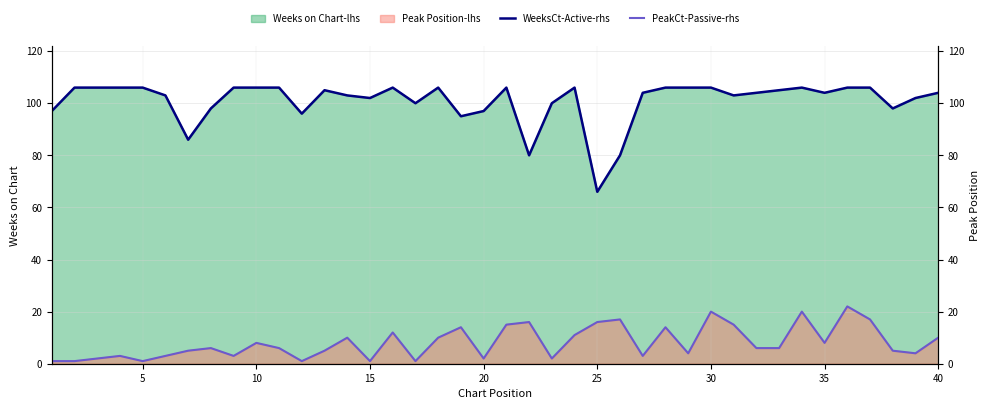

True or false: WeeksCt-Active-rhs has more than 0 interior local peaks.

True